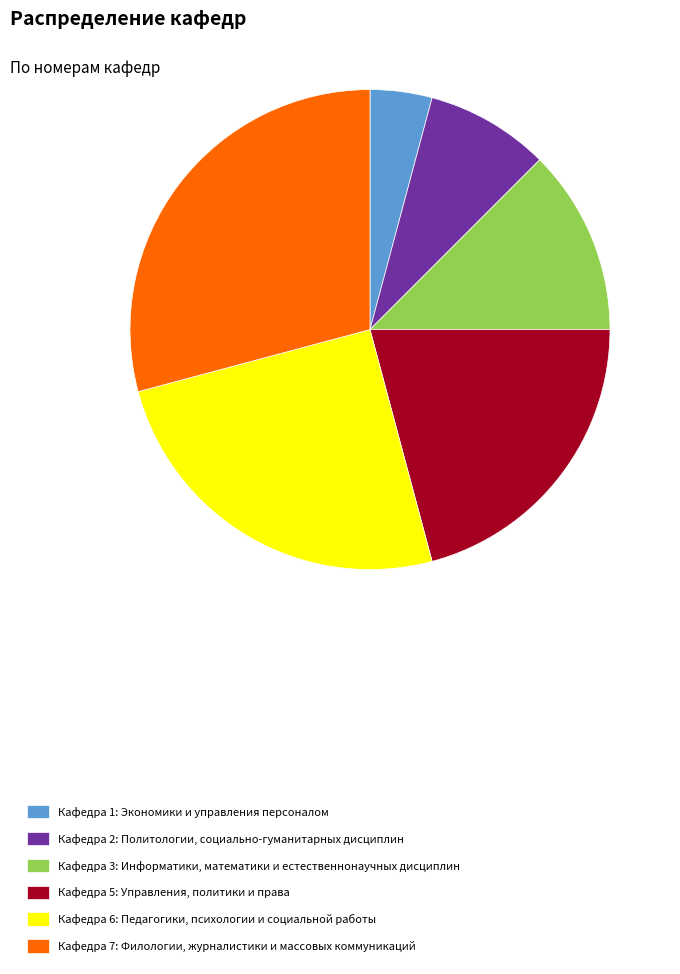

Which slice is the largest?

Кафедра 7: Филологии, журналистики и массовых коммуникаций